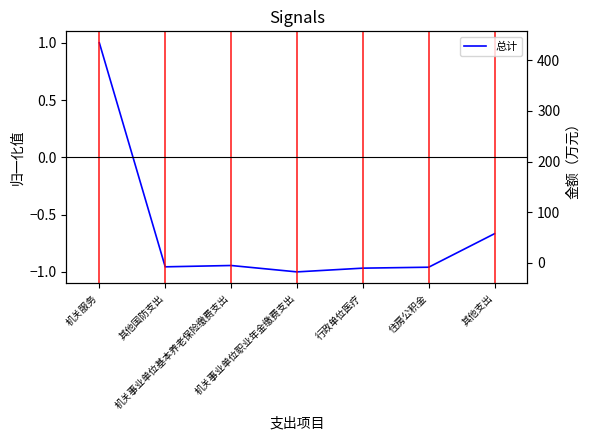

Rank the categories by value from highest to lowest.

机关服务, 其他支出, 机关事业单位基本养老保险缴费支出, 其他国防支出, 住房公积金, 行政单位医疗, 机关事业单位职业年金缴费支出